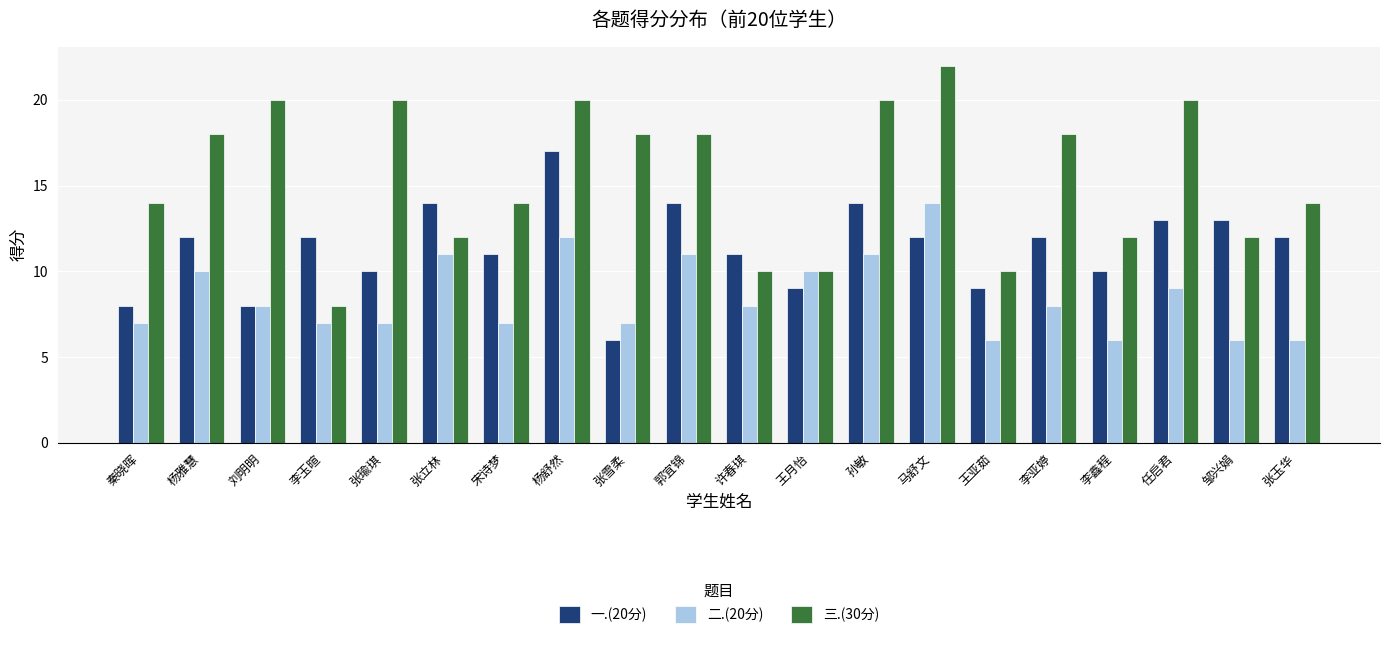

List the series in order of their overall mean, highest first.

三.(30分), 一.(20分), 二.(20分)